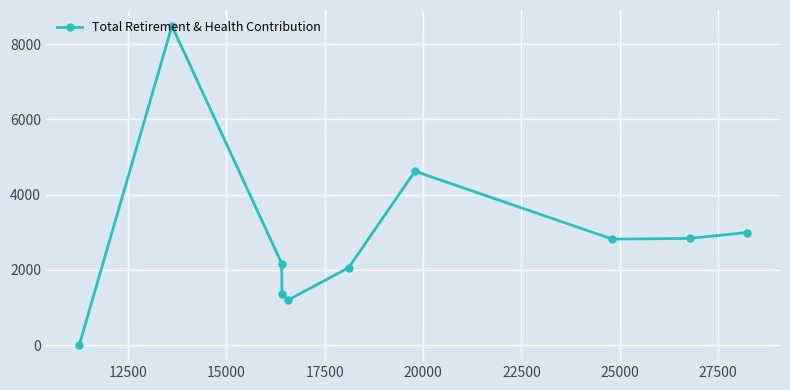

How many points are lower than both their immediate neighbors (excluding endpoints)?

2